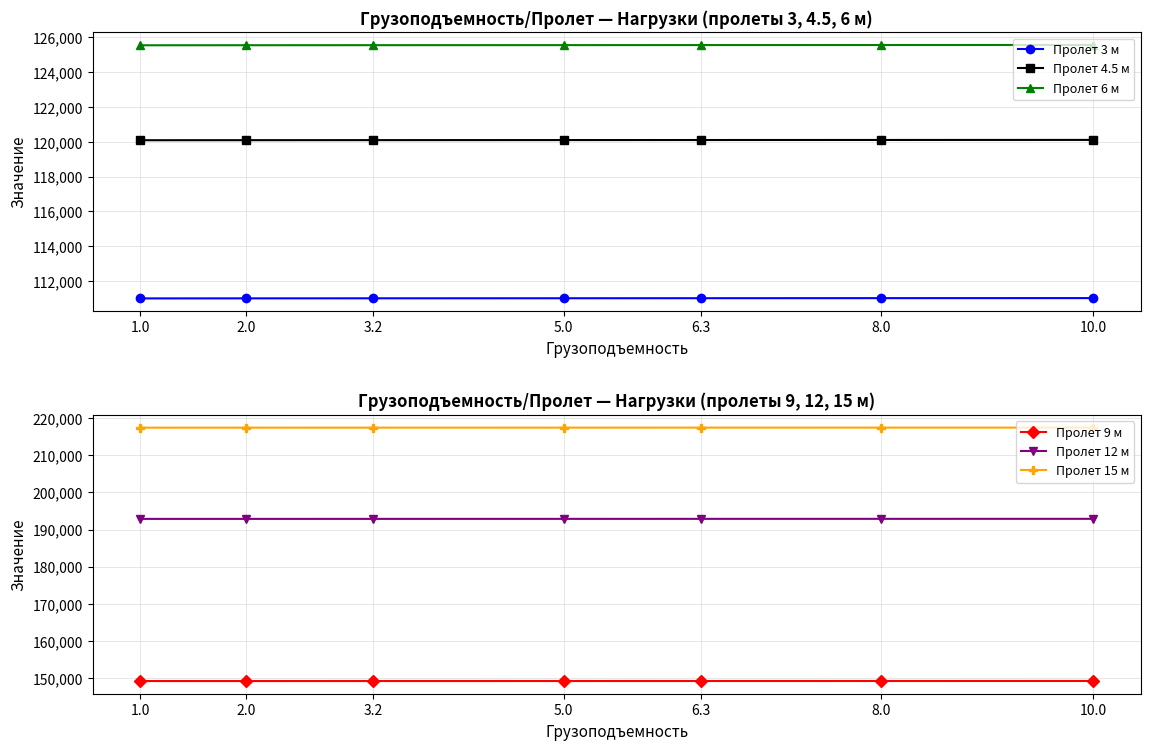

True or false: Пролет 3 м and Пролет 15 м intersect in this chart.

False